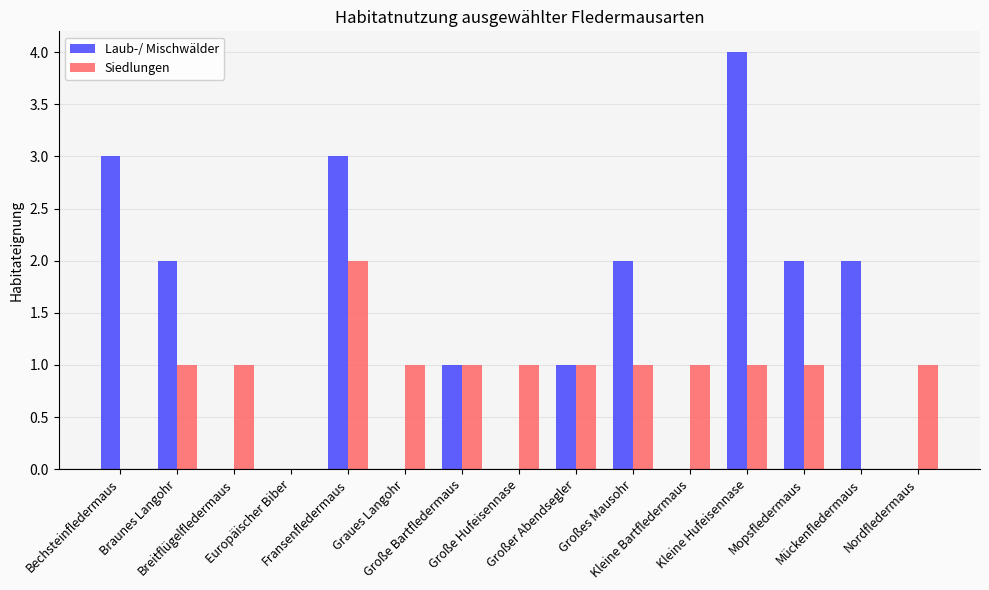

Reading left to right, what are all the values shown in this chart?

Laub-/ Mischwälder: 3	2	0	0	3	0	1	0	1	2	0	4	2	2	0
Siedlungen: 0	1	1	0	2	1	1	1	1	1	1	1	1	0	1